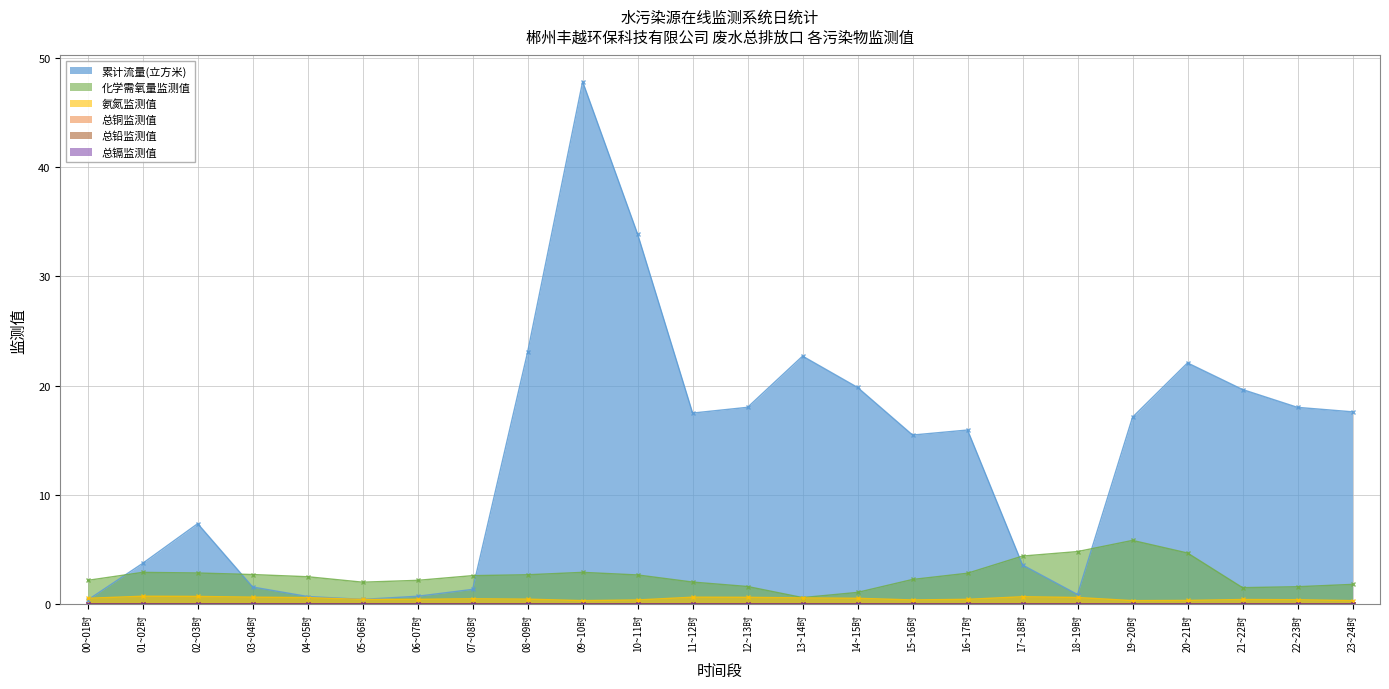

At which label is 总铜监测值 closest to 0?

01~02时